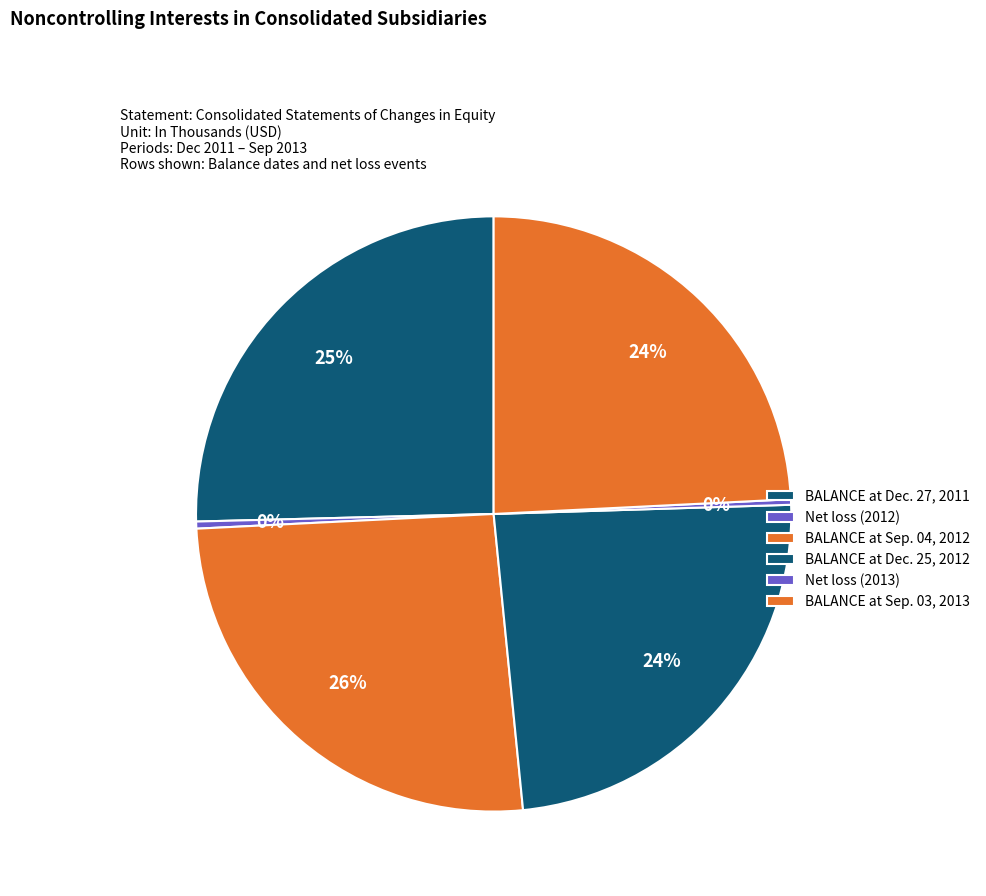

Does Net loss (2013) represent more than half of the total?

No